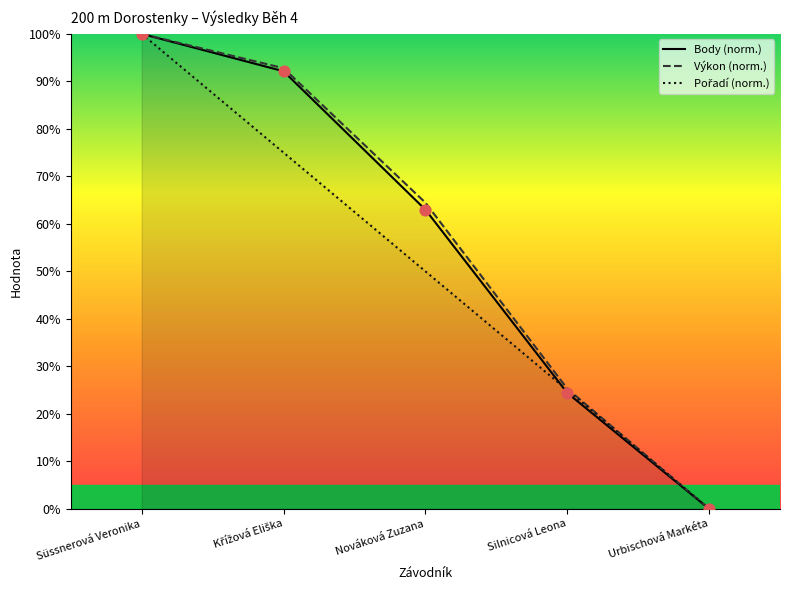

Which series has the widest spread of Y values?

Body (norm.)